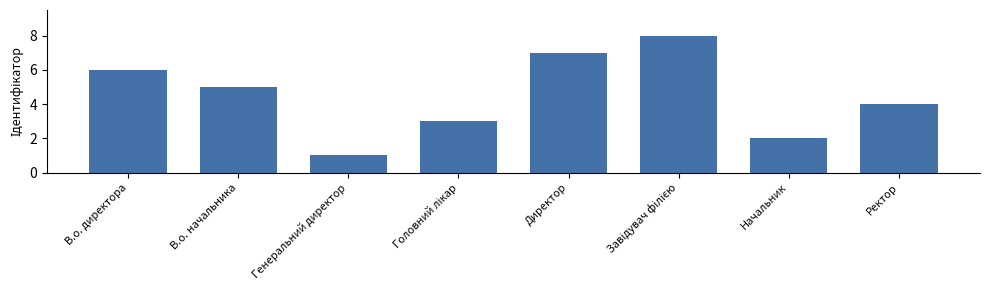

What is the difference between the second highest and minimum values?

6